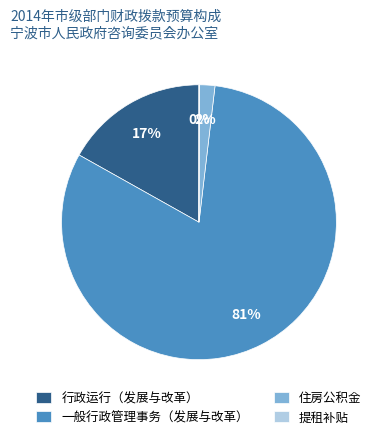

Which category has the biggest portion of the pie?

一般行政管理事务（发展与改革）